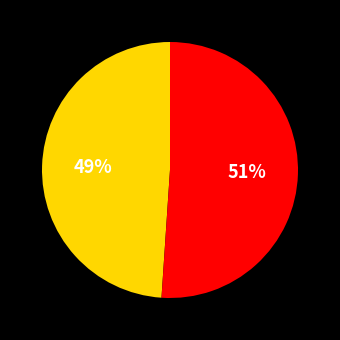

Does any single category account for the majority?

Yes